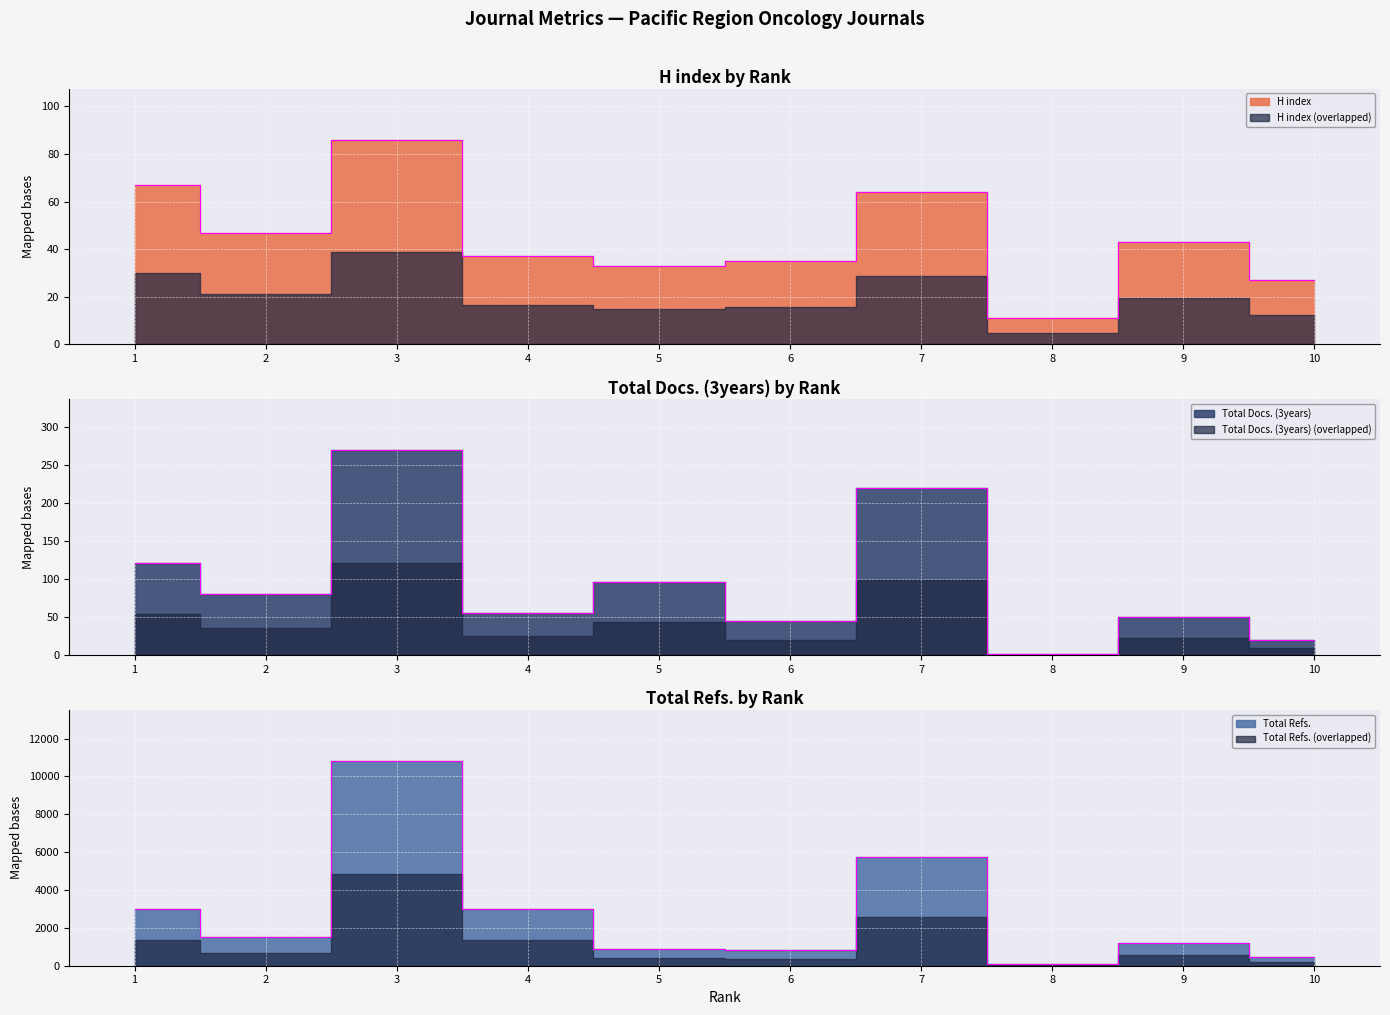

Which label corresponds to the smallest value in the chart?

8